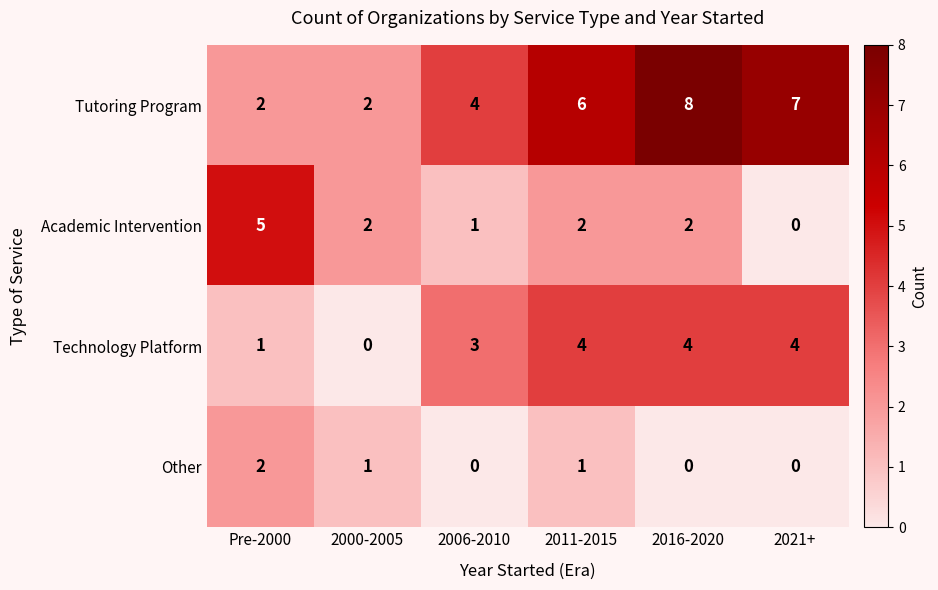

At which label is Technology Platform closest to 2?

Pre-2000